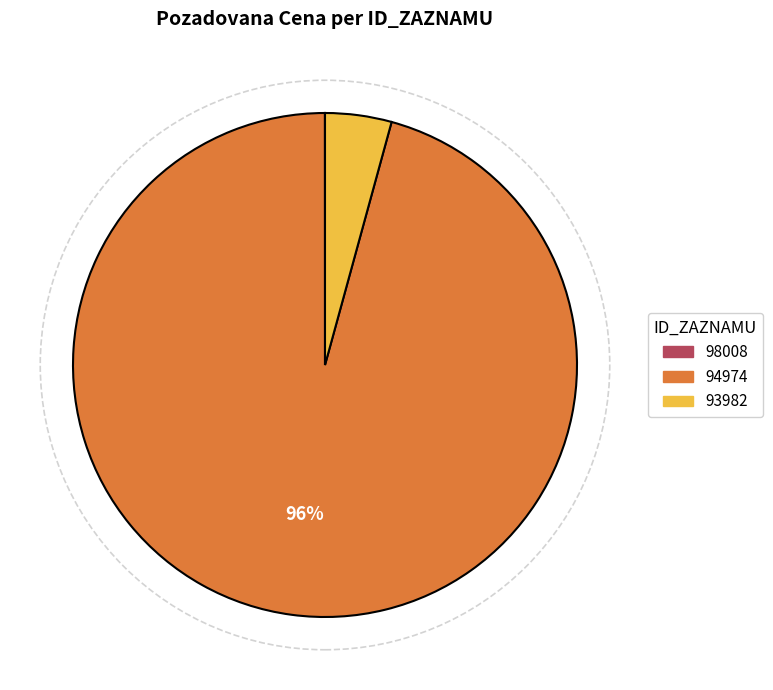

To the nearest percent, what is the combined percentage of 94974 and 93982?

100%